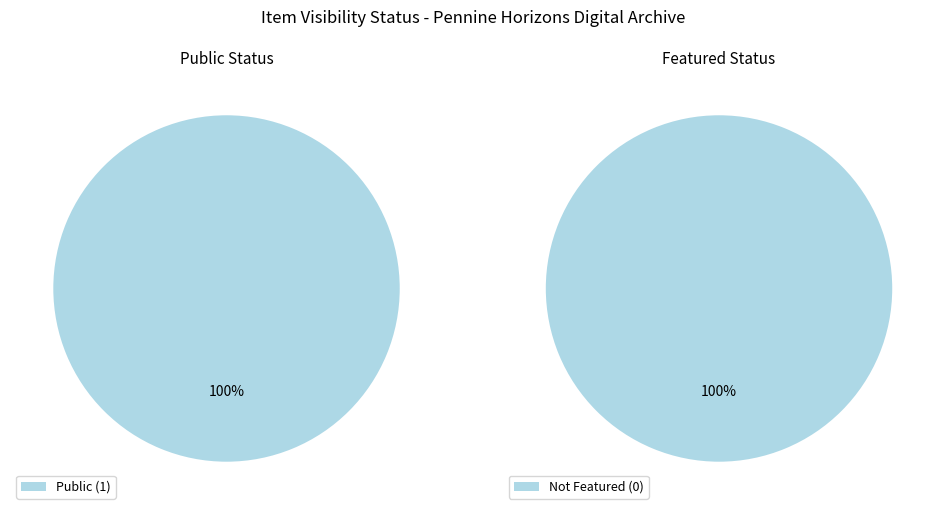

How many segments does this pie chart have?

2